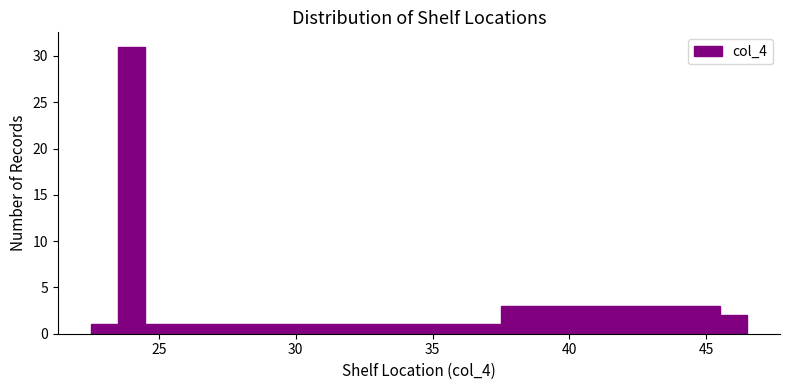

Around what value on the x-axis is the tallest bar? Give the approximate position of its centre, as read against the axis.

24.0